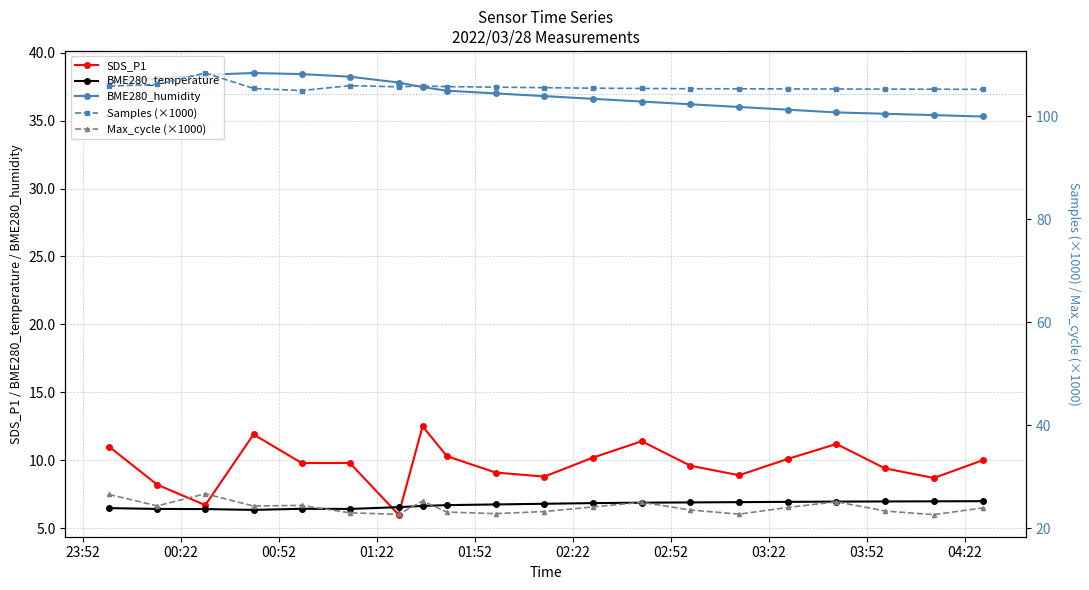

True or false: SDS_P1 and BME280_temperature cross at least once.

True